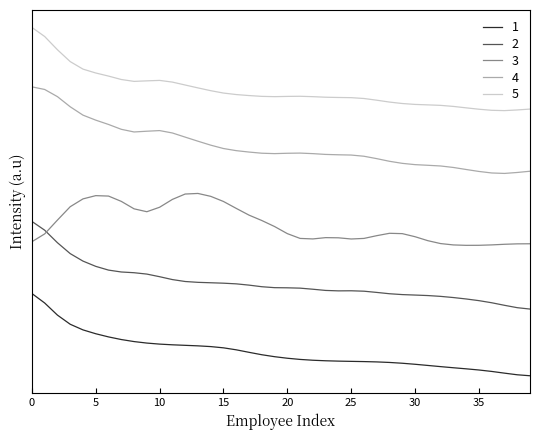

Does the chart have visible grid lines?

No